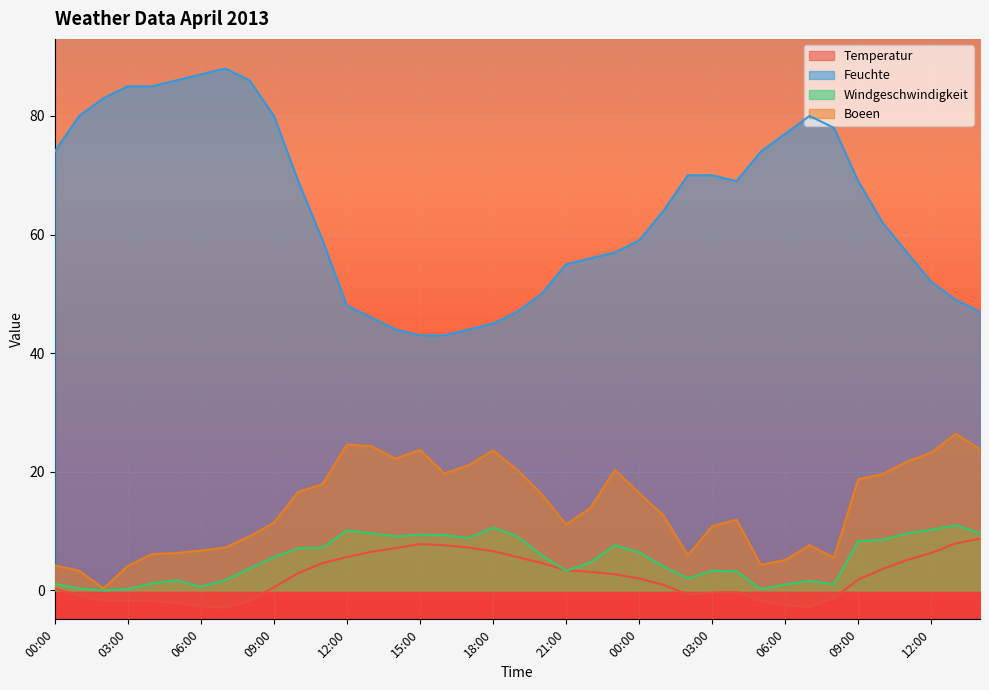

Between 03:00 and 21:00, which series saw the biggest shift?

Feuchte